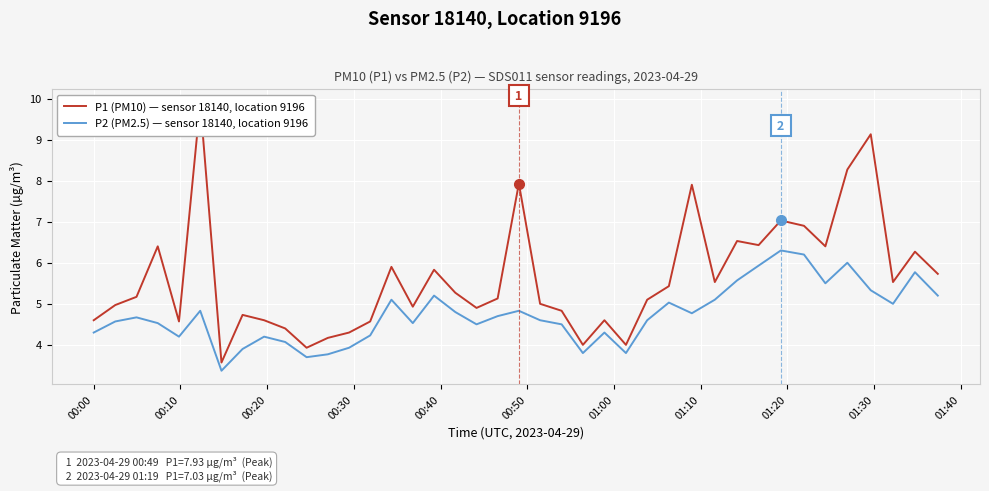

What is the average value of the P2 (PM2.5) — sensor 18140, location 9196 series?

4.7